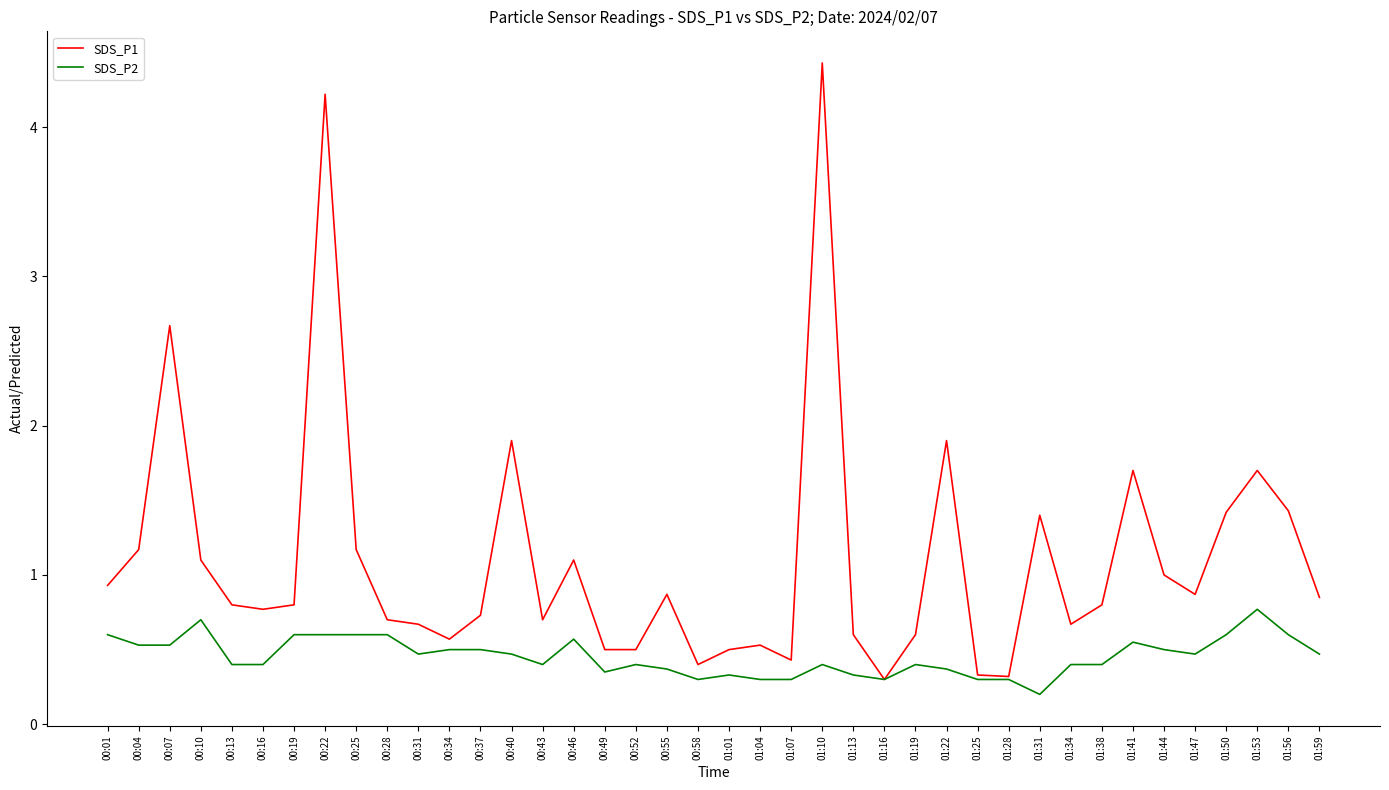

Does the chart display data point markers on the line(s)?

No